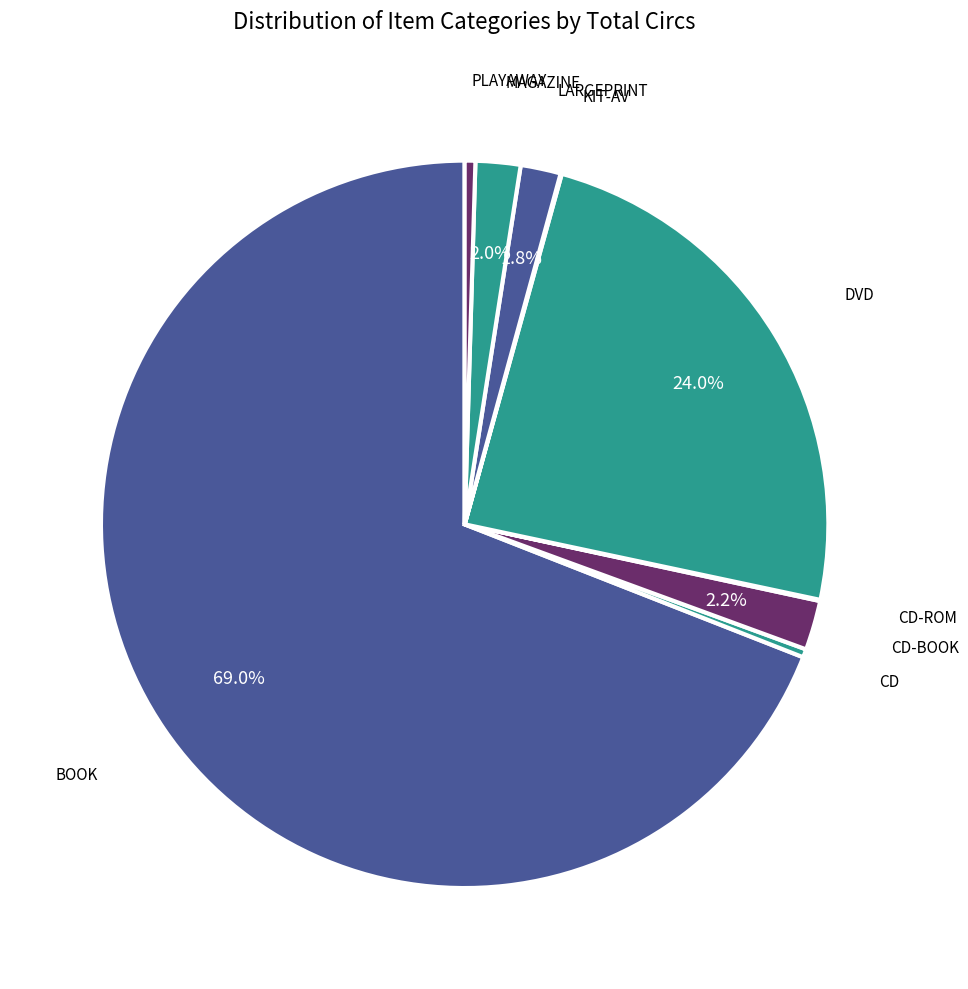

What is the ratio of the value at DVD to the value at CD-BOOK?

10.9